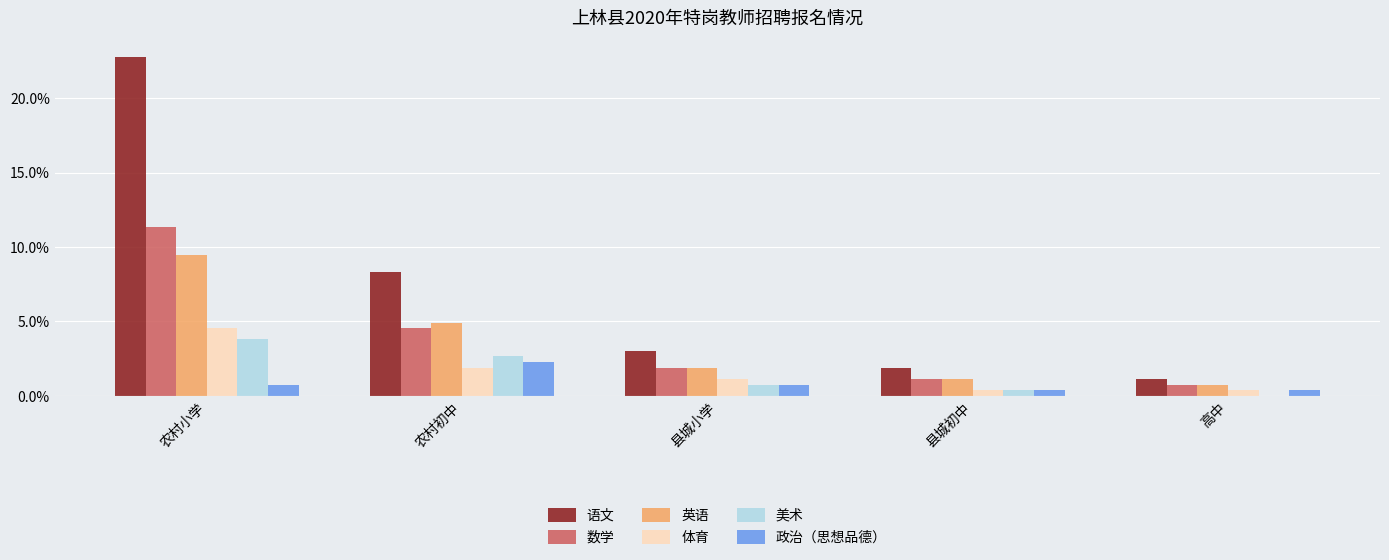

What is the sum of all 数学 values?

19.7